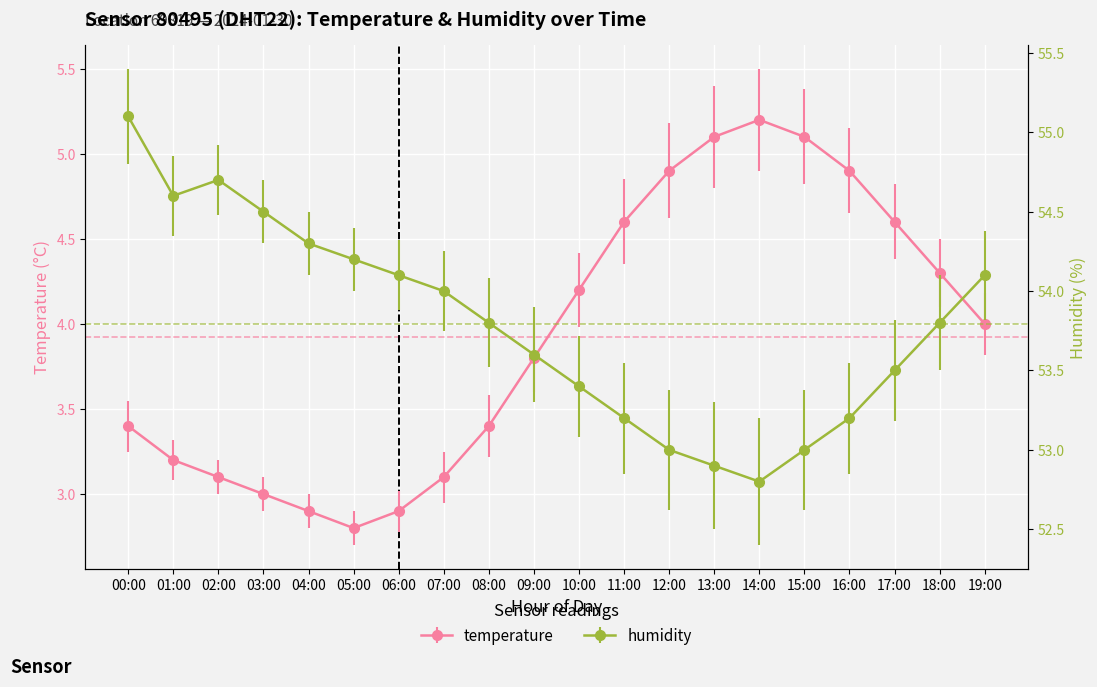

What is the difference between the humidity values at 17:00 and 04:00?

0.8